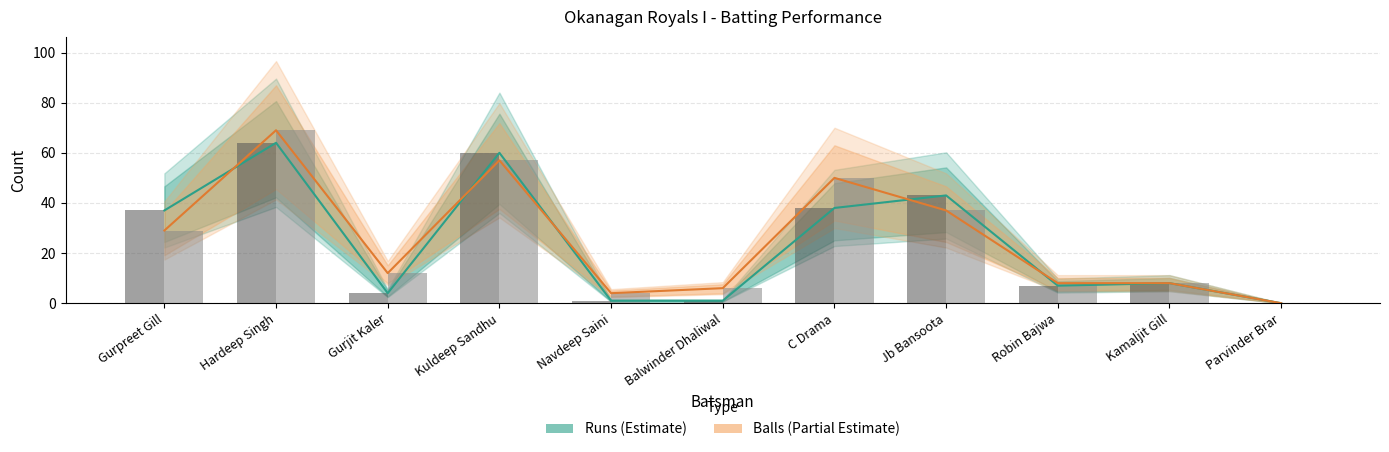

Between Balwinder Dhaliwal and C Drama, which series saw the biggest shift?

Balls